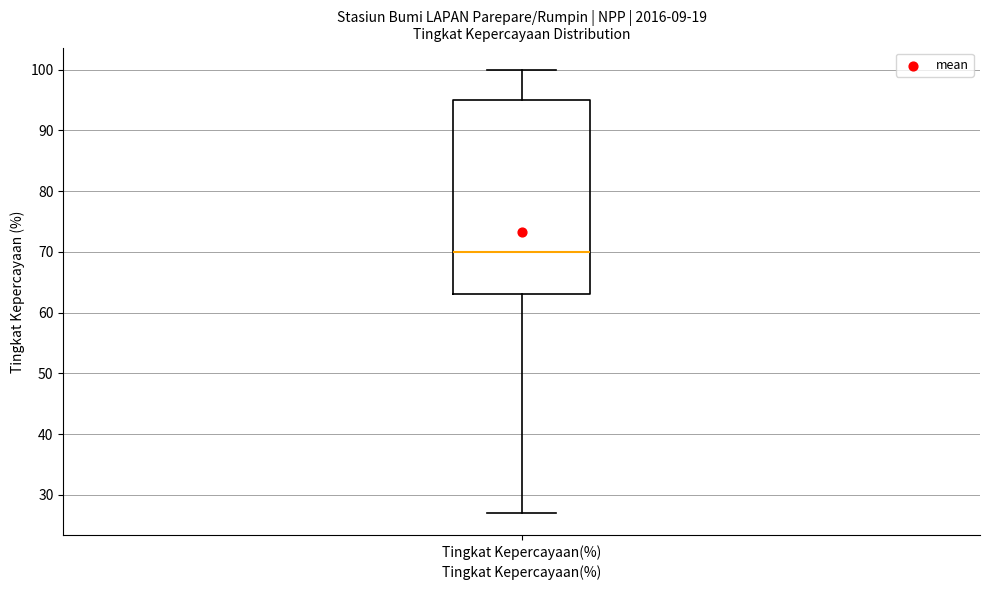

Where is the lower edge of the box for Tingkat Kepercayaan(%) on the y-axis? The values are not printed on the chart, so give them approximately, as read against the axis.

63